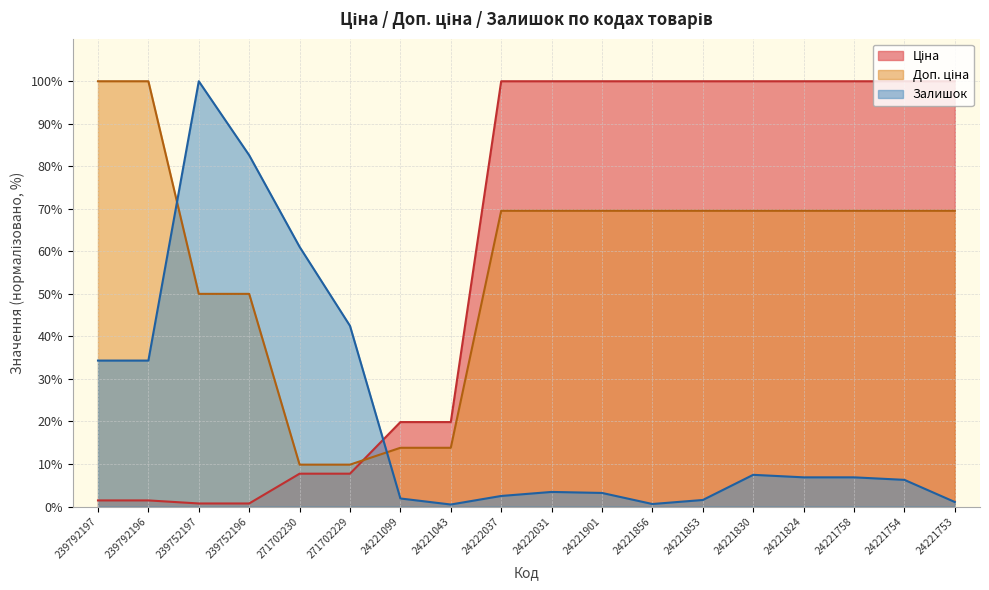

Rank the series at 239752197 from lowest to highest value.

Ціна, Доп. ціна, Залишок